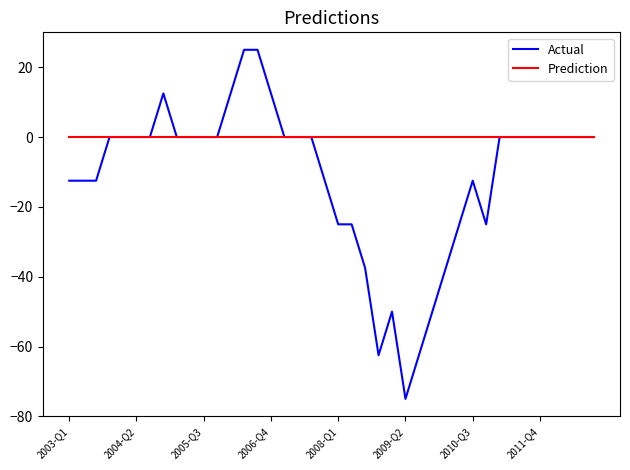

Which series has the largest range (max minus min)?

Actual